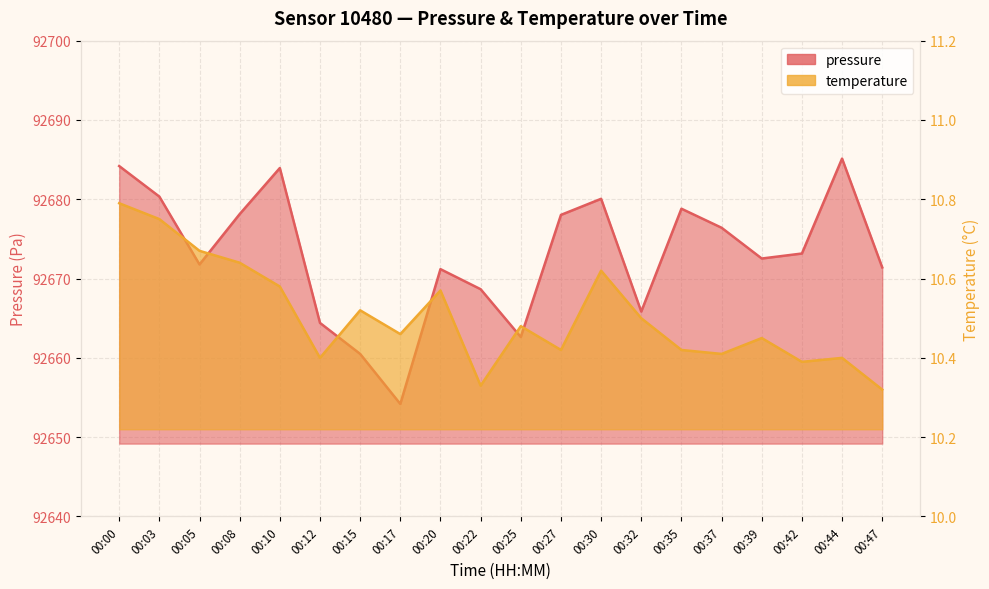

What is the value of the temperature point at the 15th from the left?

10.4